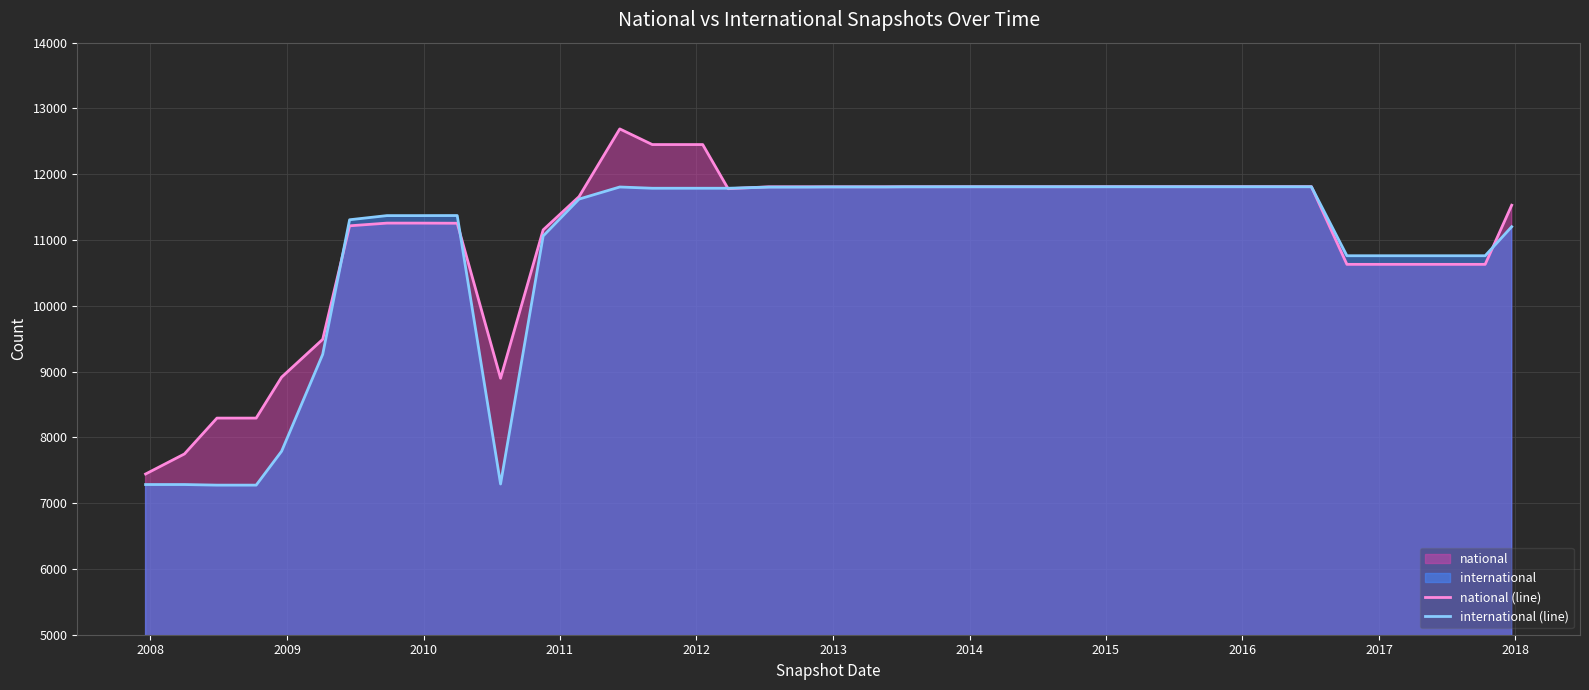

What is the greatest value displayed?

12689